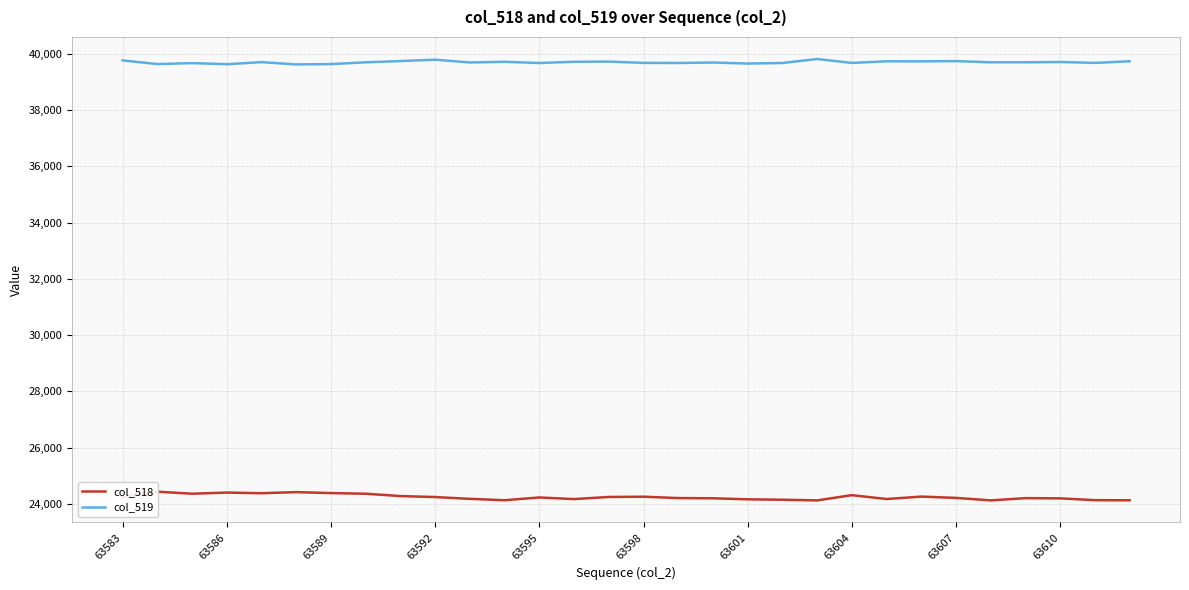

What is the approximate value of col_519 at 28, to the nearest 10?

39680